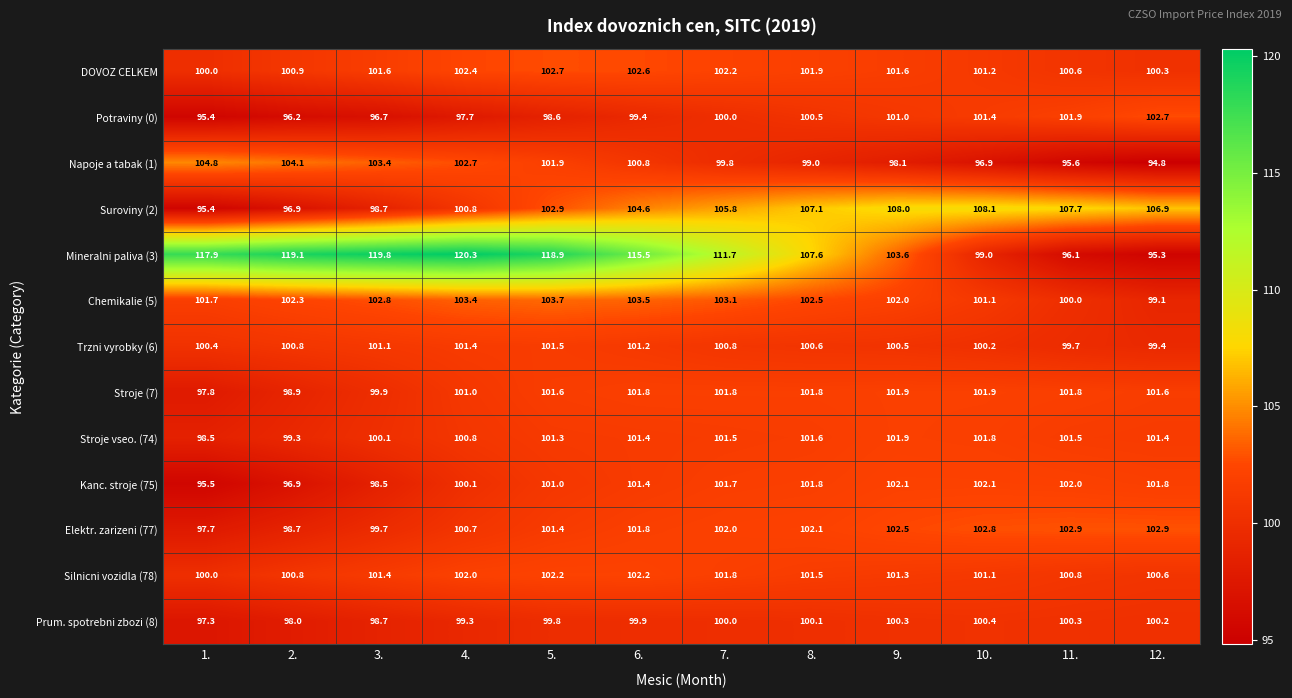

What is the average value of the Stroje (7) series?

101.0